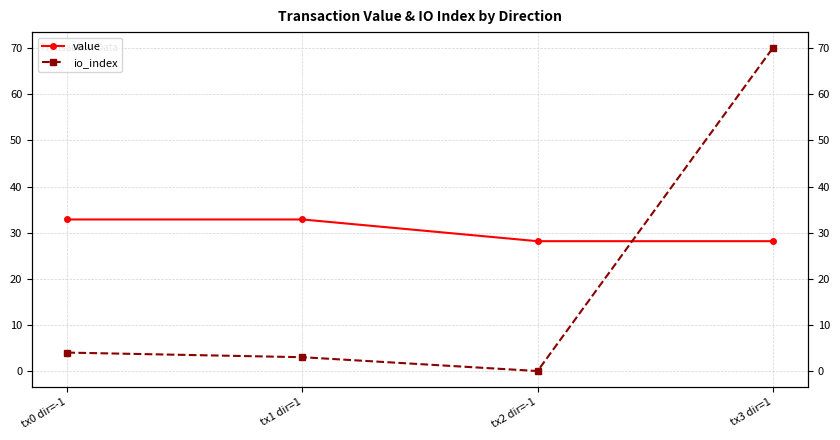

What is the difference between the maximum and minimum values in the io_index series?

70.0